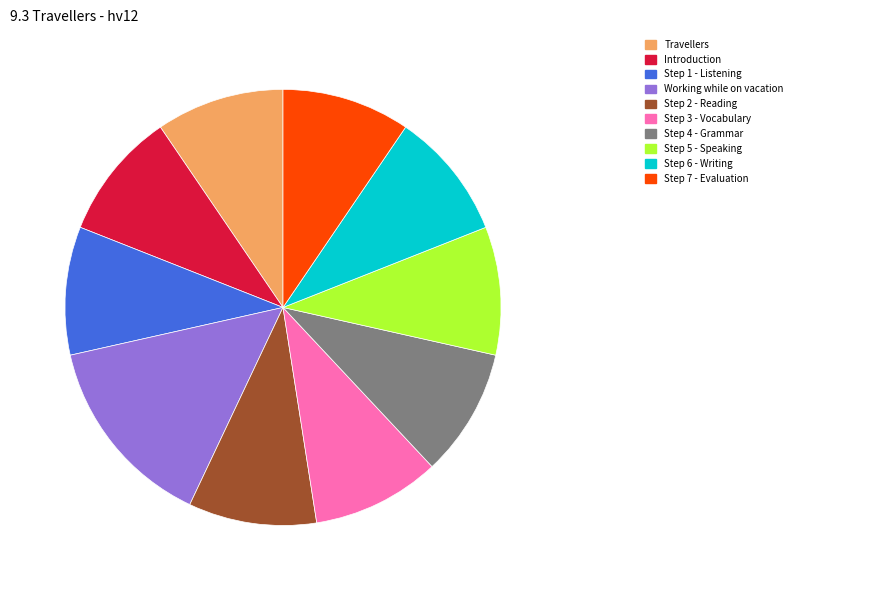

To the nearest percent, what is the average slice percentage?

10%